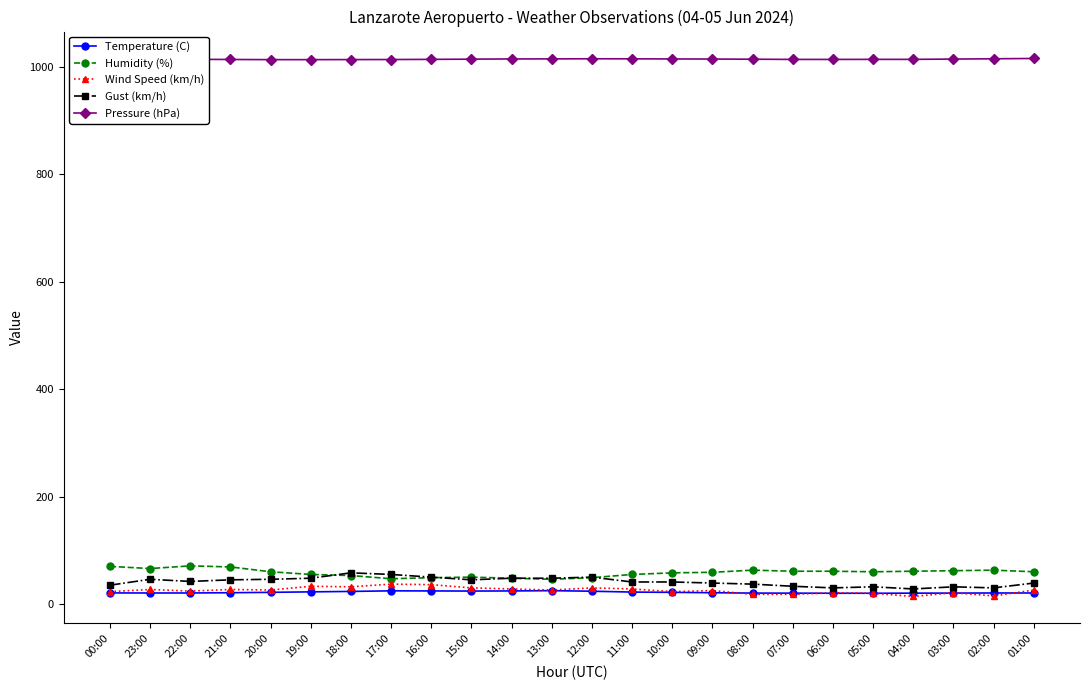

True or false: Temperature (C) and Humidity (%) intersect in this chart.

False